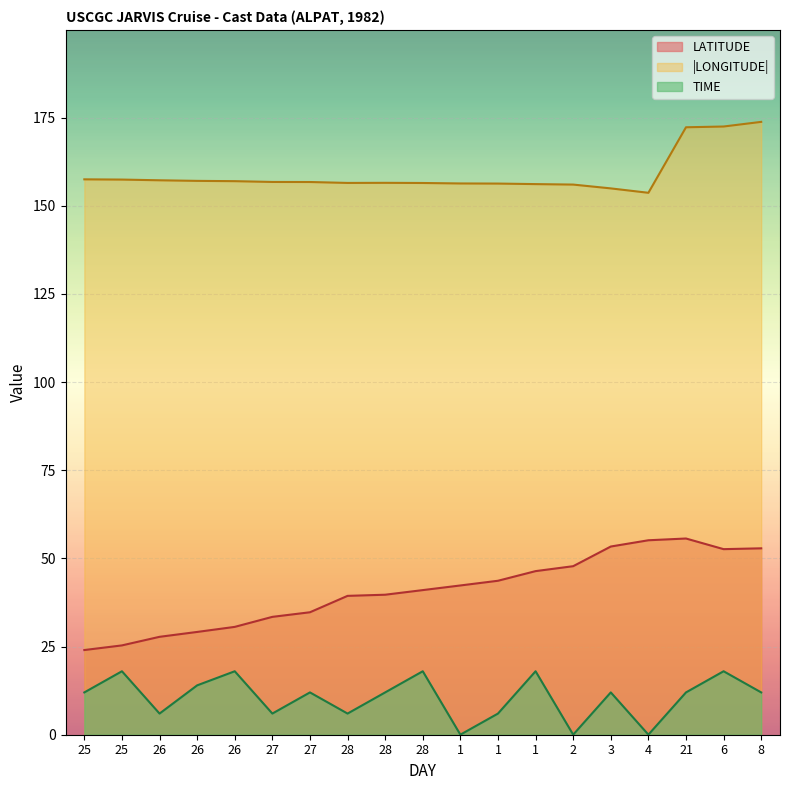

Count the TIME values in the range 6 to 18.

16